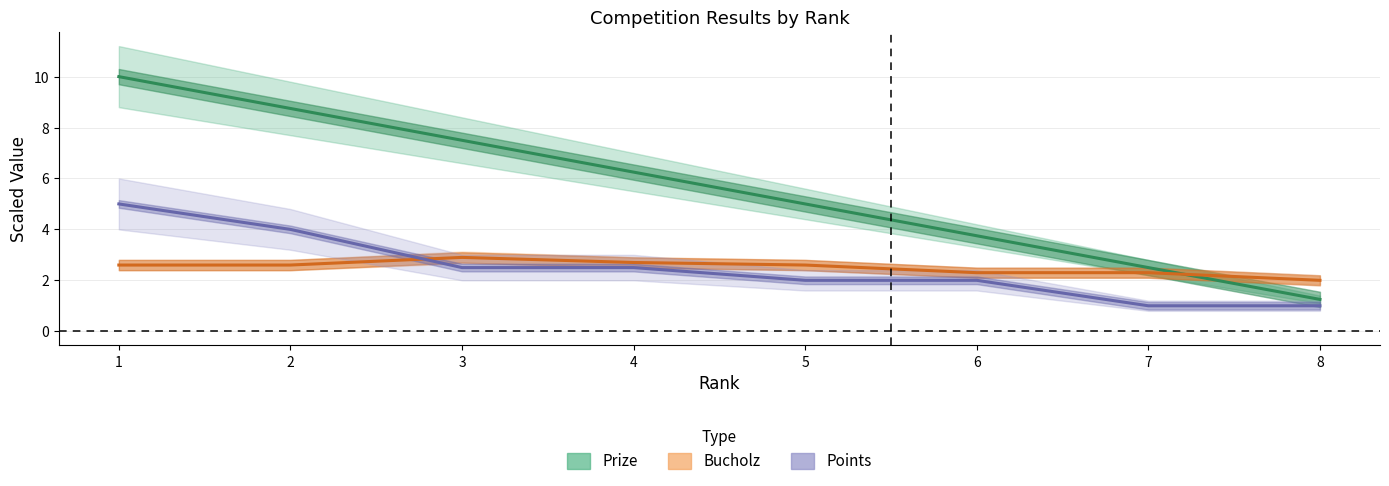

What is the minimum value shown in the chart?

1.0